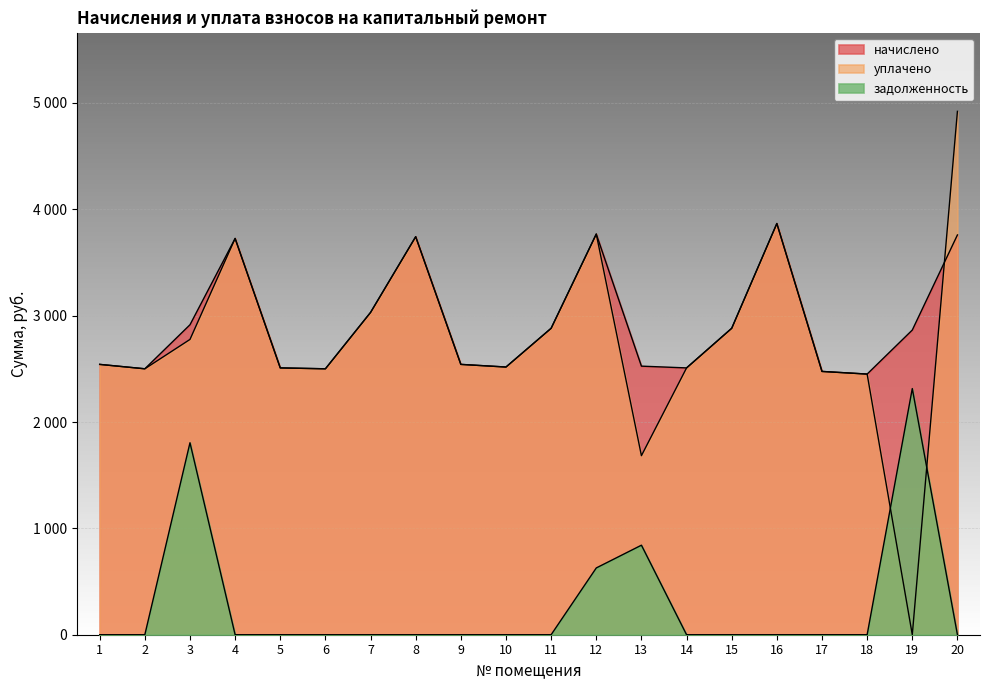

Where does the начислено series first go above 2864?

3